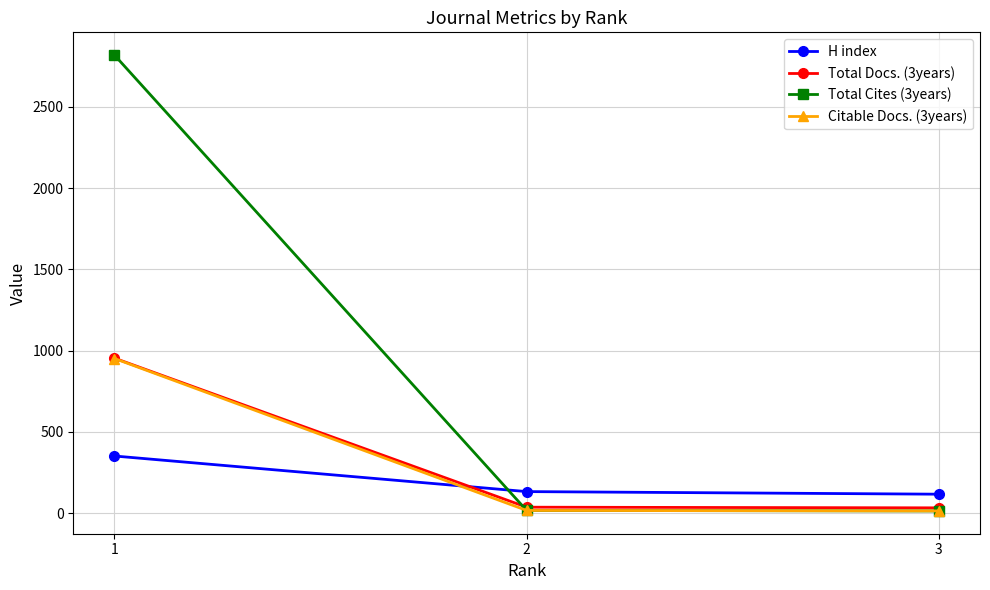

Which series has the widest spread of values?

Total Cites (3years)